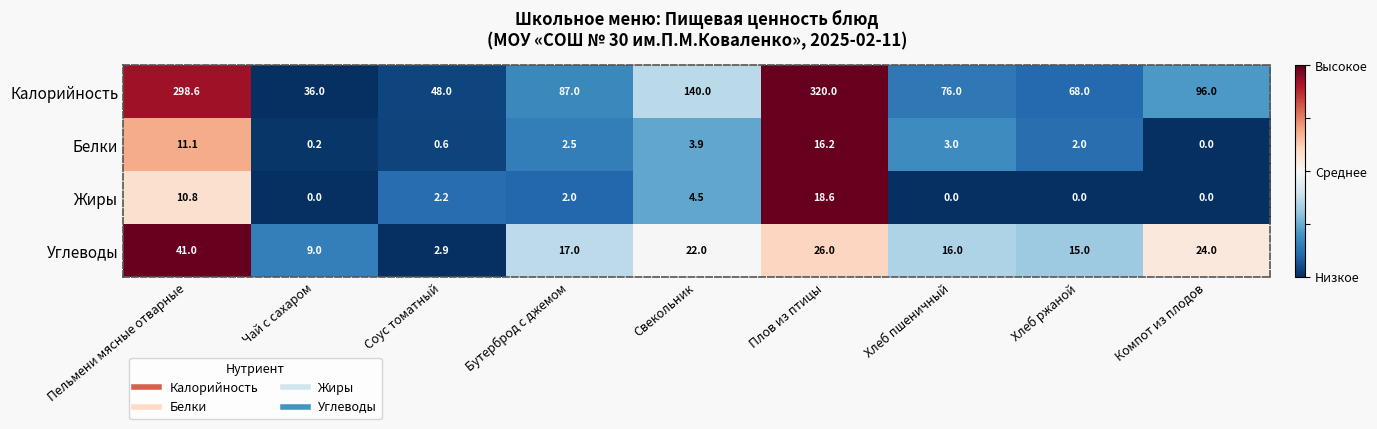

Which series has the largest total across all categories?

Калорийность